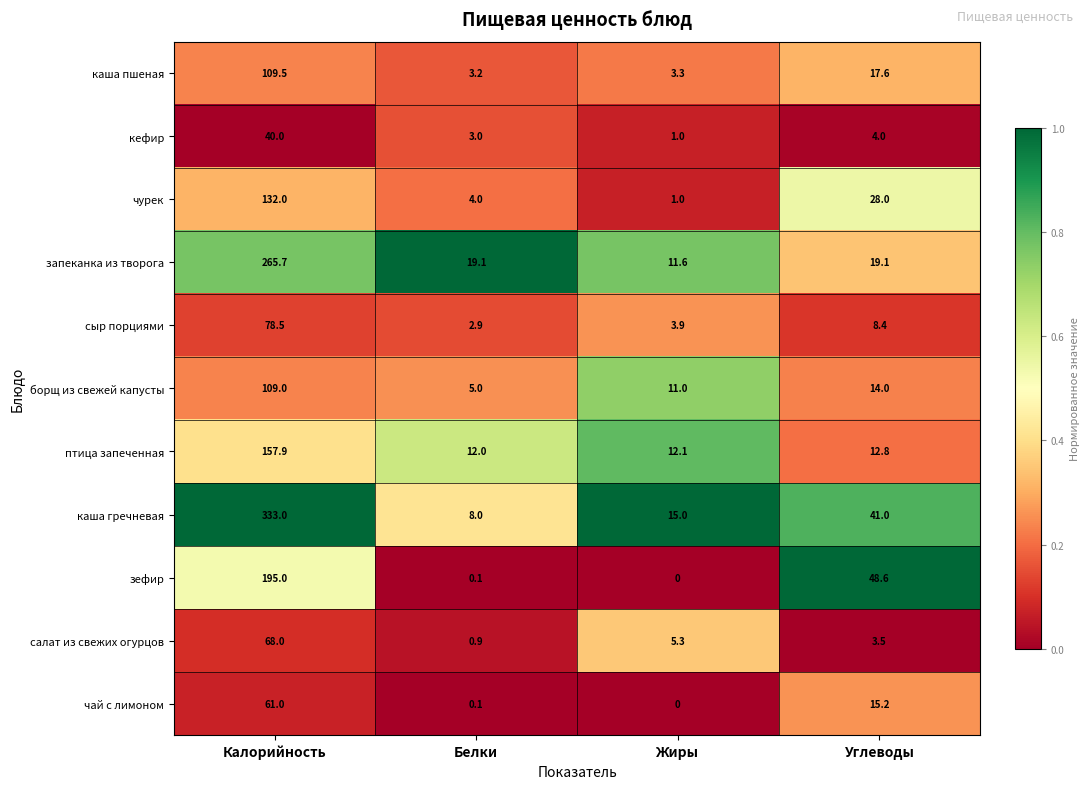

Is it true that чурек equals 4.0 at Белки?

True